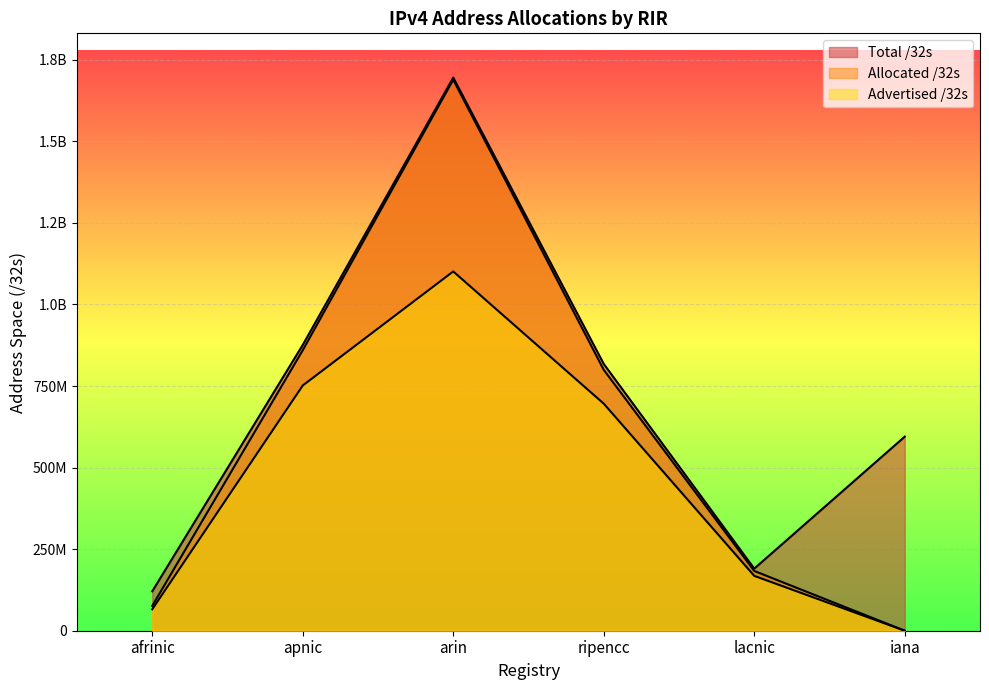

At which category does the chart reach its peak across all series?

arin